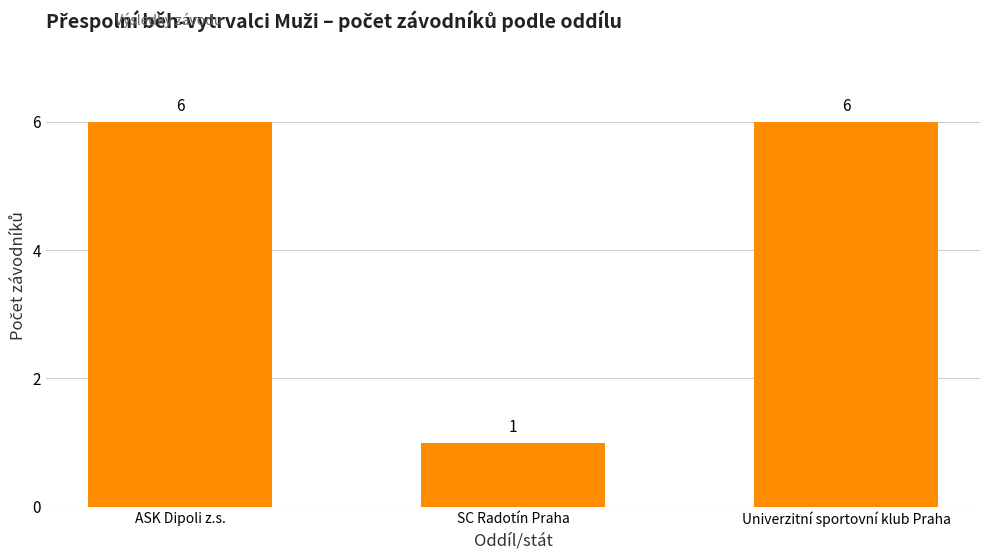

What is the ratio of the value at ASK Dipoli z.s. to the value at SC Radotín Praha?

6.0